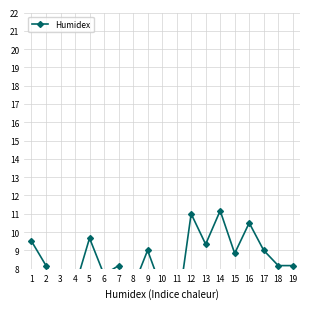

Rank the categories by value from highest to lowest.

14, 12, 16, 5, 1, 13, 9, 17, 15, 2, 7, 18, 19, 6, 4, 8, 3, 10, 11